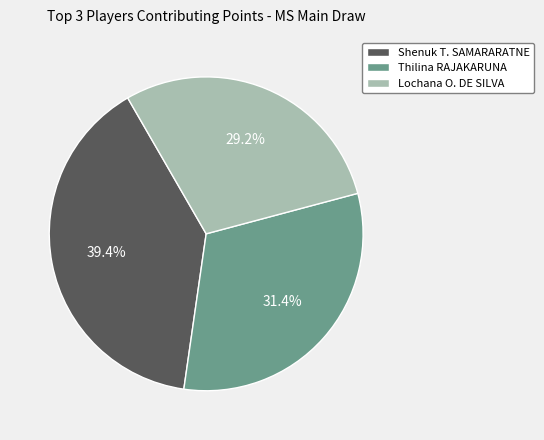

What is the ratio of the value at Lochana O. DE SILVA to the value at Shenuk T. SAMARARATNE?

0.7